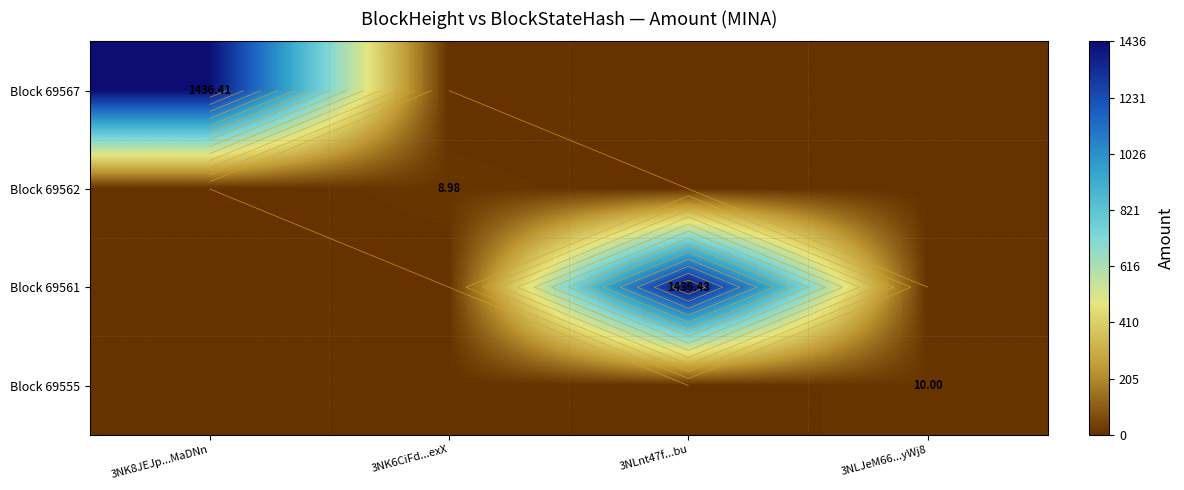

Which label corresponds to the largest value in the chart?

3NLnt47f...bu